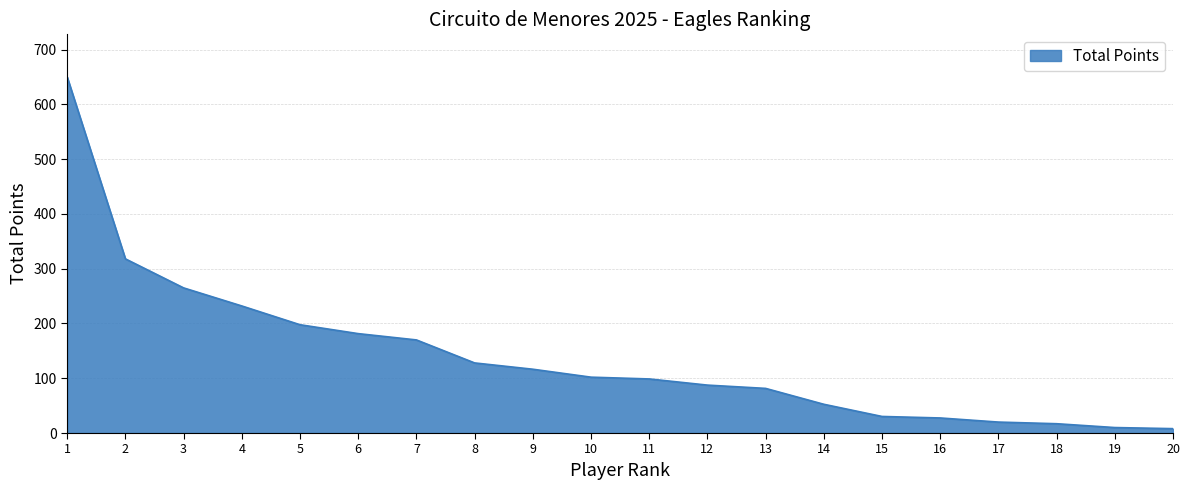

What is the ratio of the value at 3 to the value at 7?

1.6